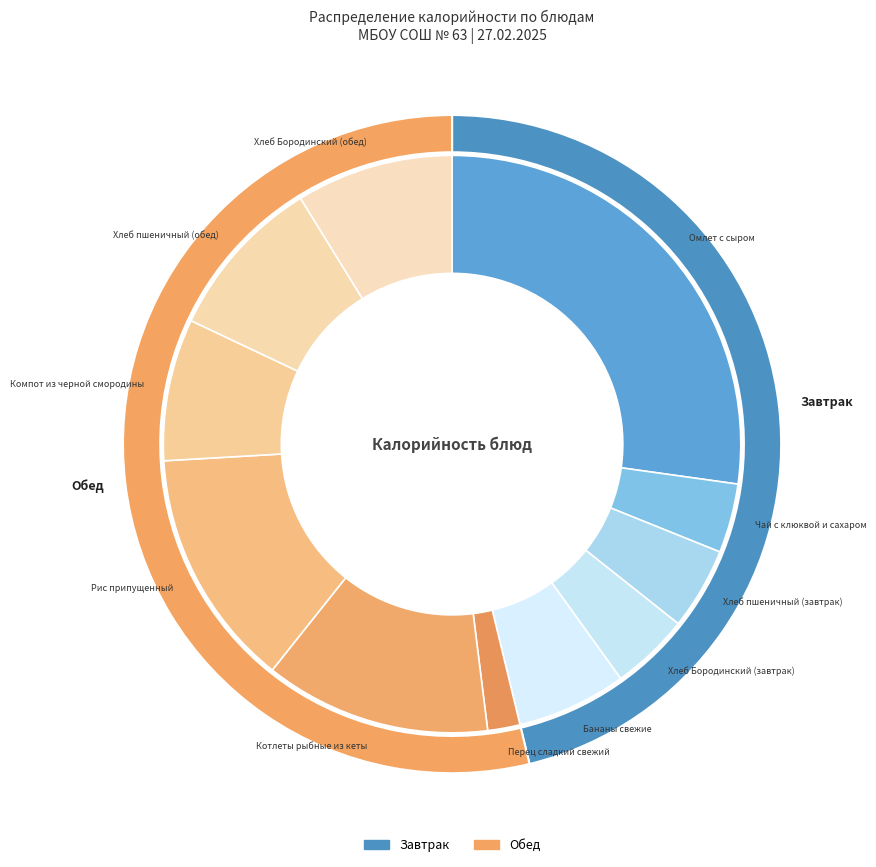

How many slices are in this pie chart?

11